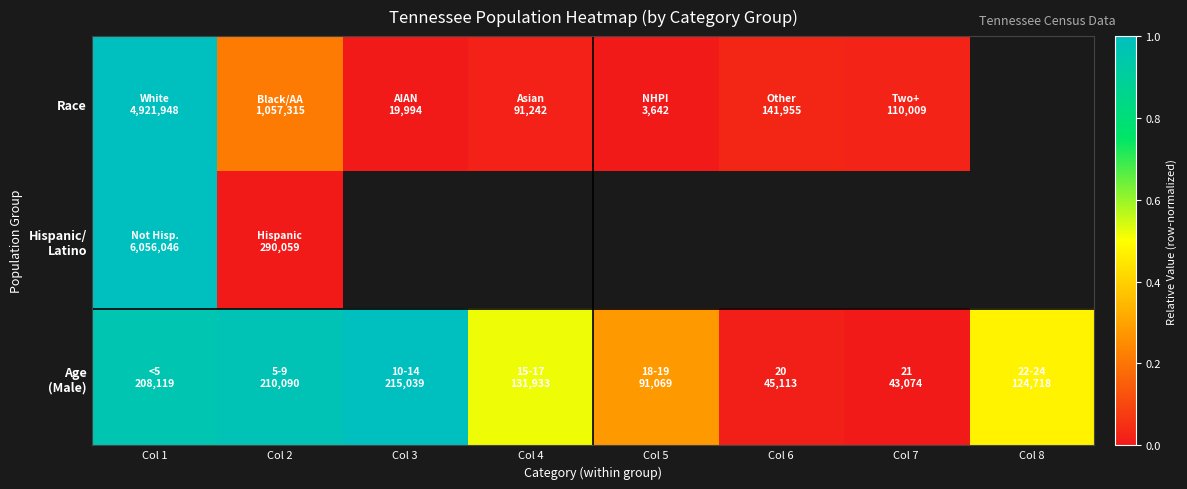

Between Col 8 and Col 5, which is larger?

Col 5